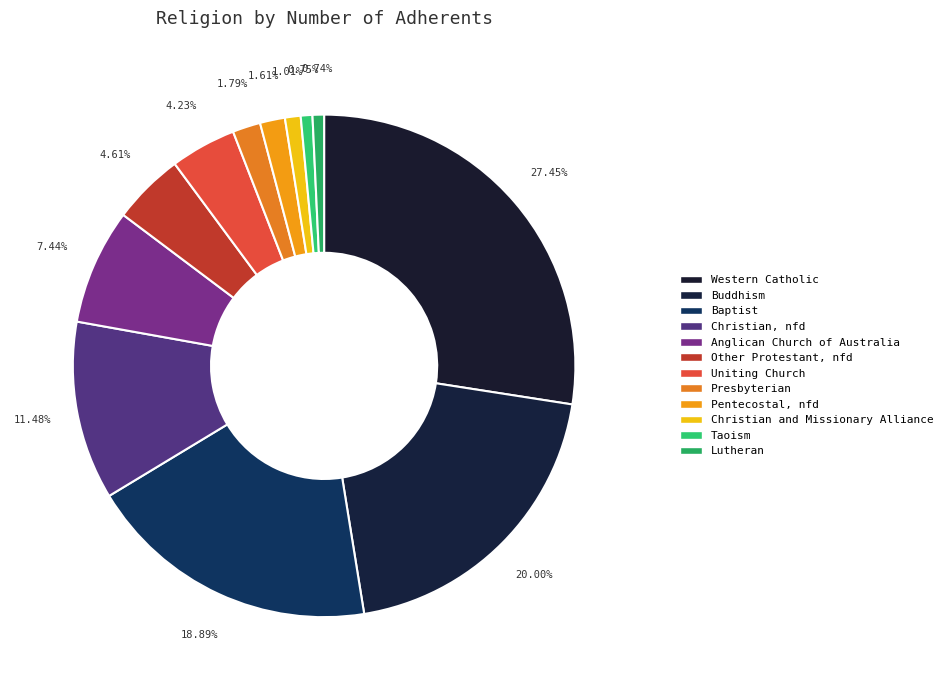

Count the number of slices in the pie.

12